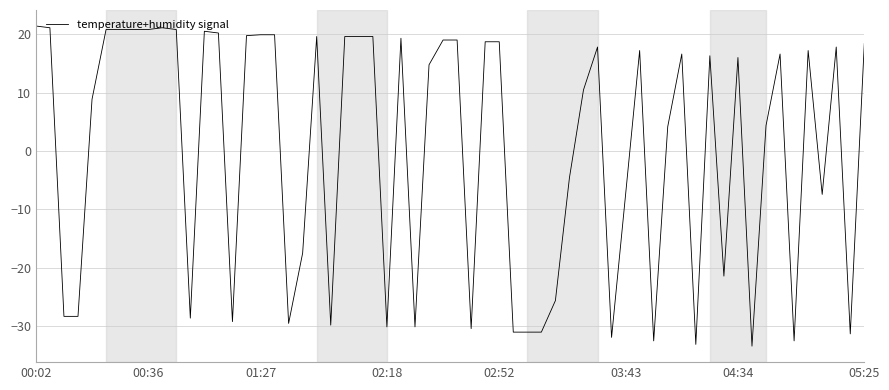

What is the greatest value displayed?

21.4